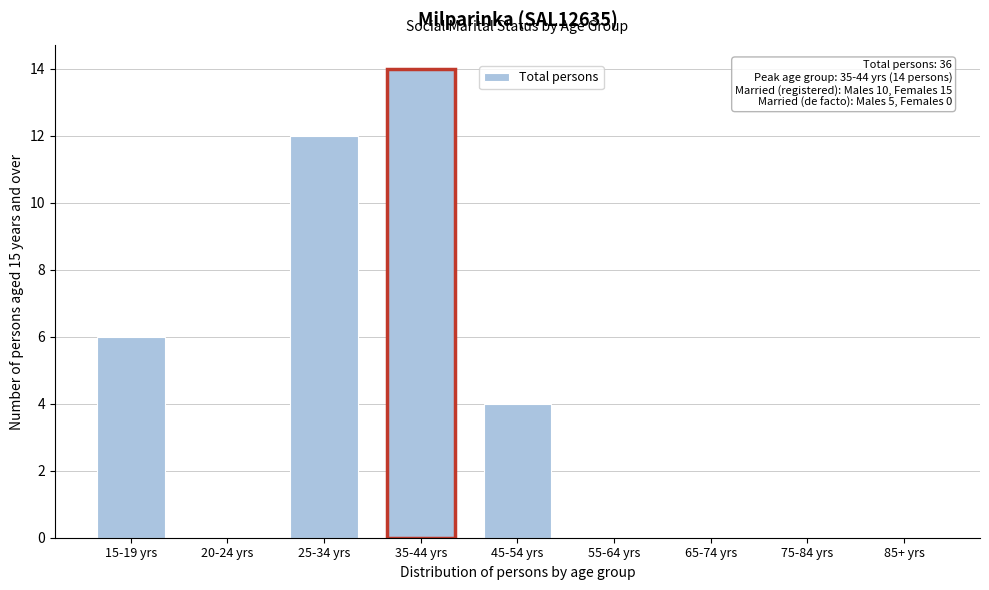

Reading right to left, transcribe all the data shown in this chart.

85+ yrs=0	75-84 yrs=0	65-74 yrs=0	55-64 yrs=0	45-54 yrs=4	35-44 yrs=14	25-34 yrs=12	20-24 yrs=0	15-19 yrs=6